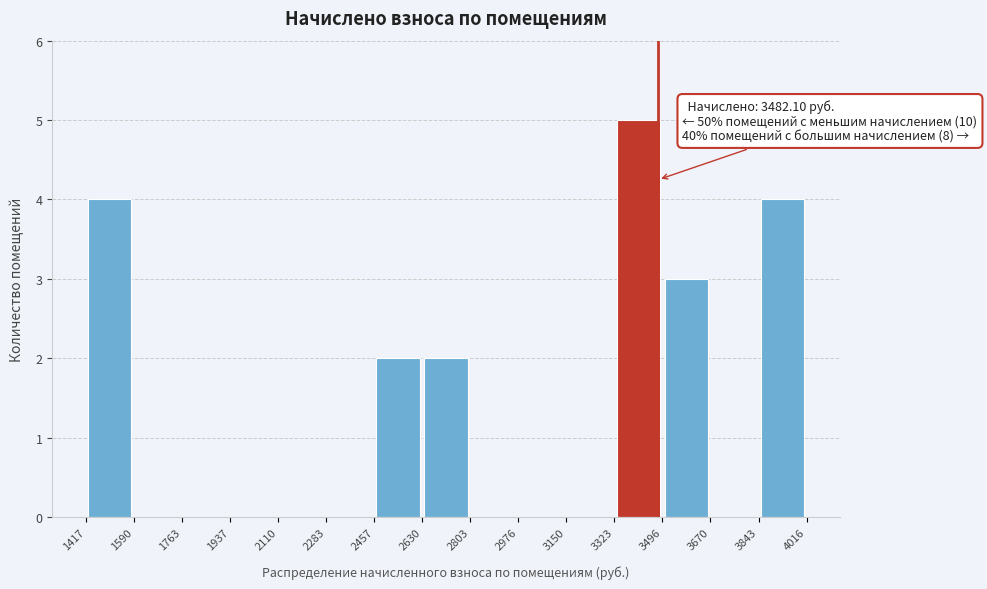

Over which range of the x-axis is the bar tallest?

3323 to 3496